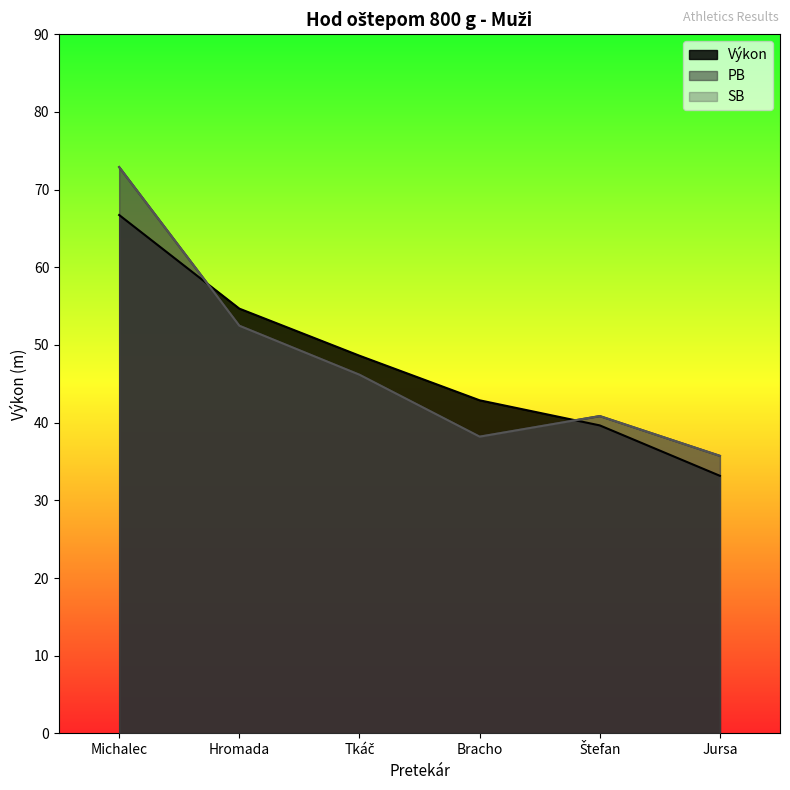

Reading right to left, list all the values displayed in this chart.

Výkon: Jursa=33.2	Štefan=39.6	Bracho=42.9	Tkáč=48.6	Hromada=54.7	Michalec=66.7
PB: Jursa=35.7	Štefan=40.9	Bracho=38.2	Tkáč=46.2	Hromada=52.5	Michalec=72.9
SB: Jursa=35.7	Štefan=40.9	Bracho=38.2	Tkáč=46.2	Hromada=52.5	Michalec=72.9